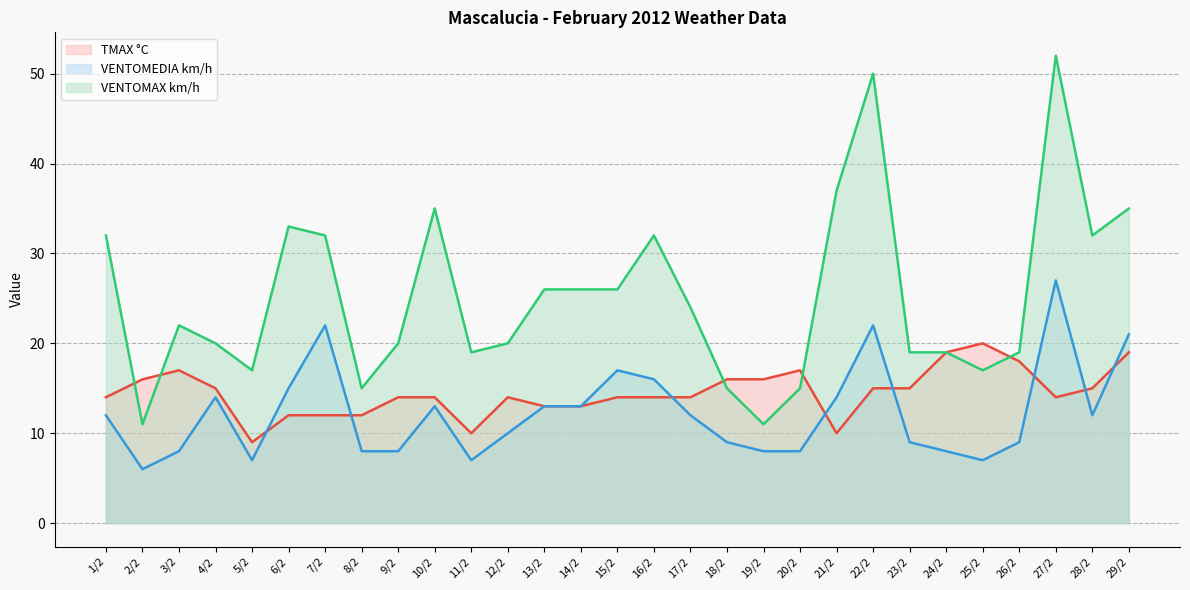

What is the average value of the TMAX °C series?

15